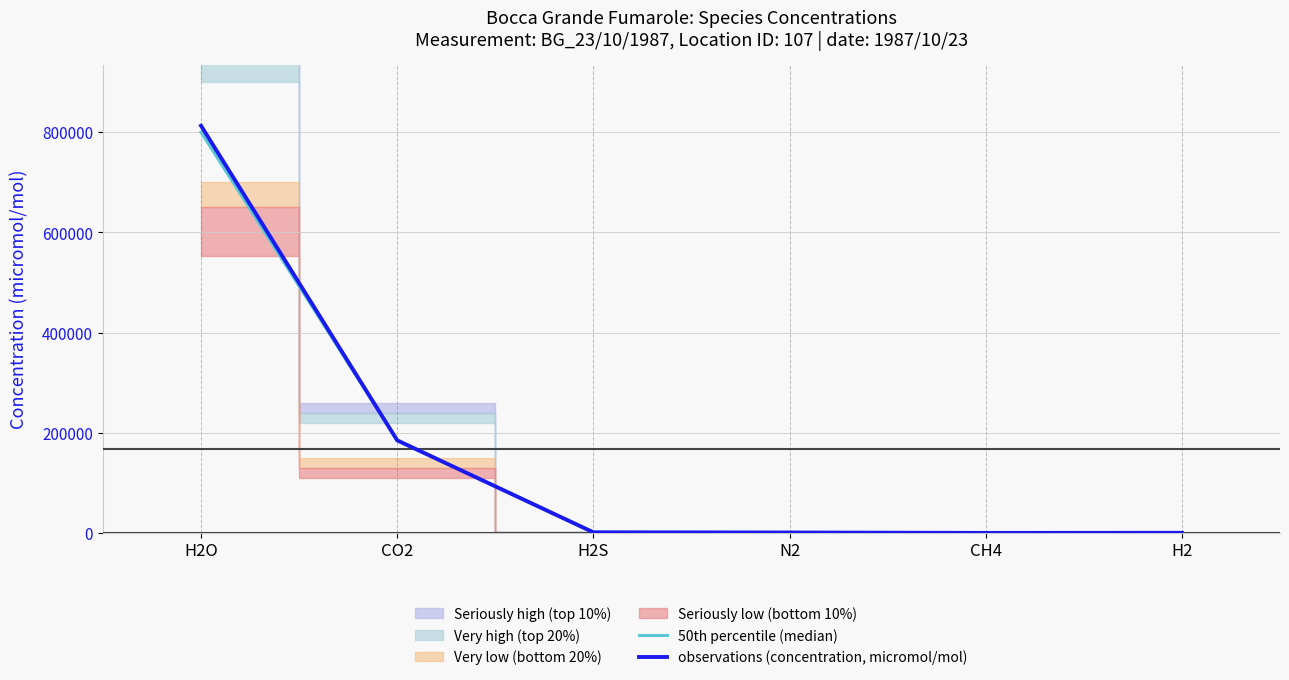

List the labels in order of observations (concentration, micromol/mol) value, smallest first.

CH4, H2, N2, H2S, CO2, H2O